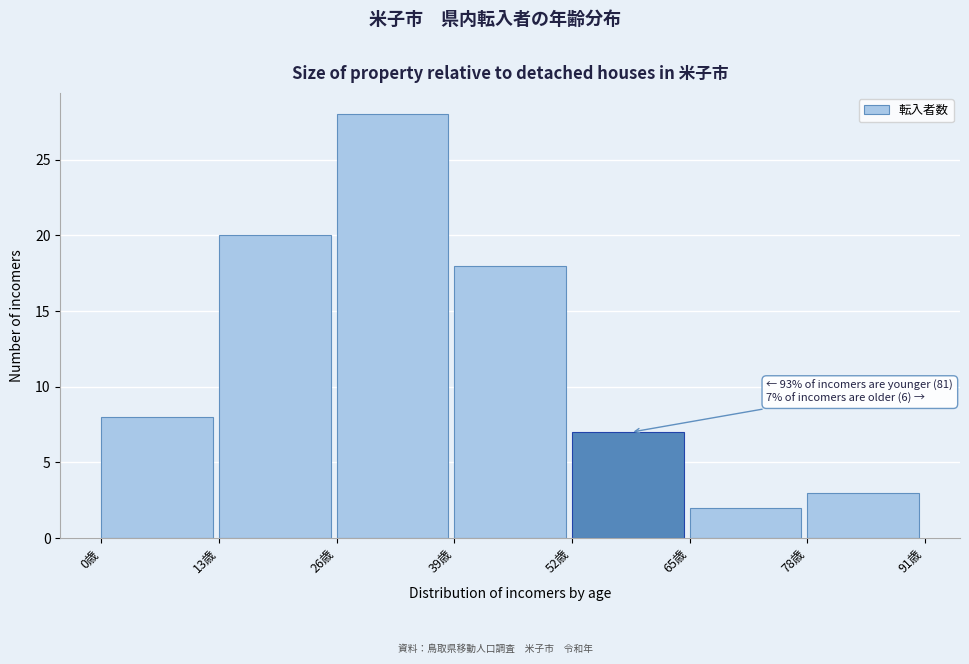

Reading right to left, extract all data points from this chart.

3	2	7	18	28	20	8